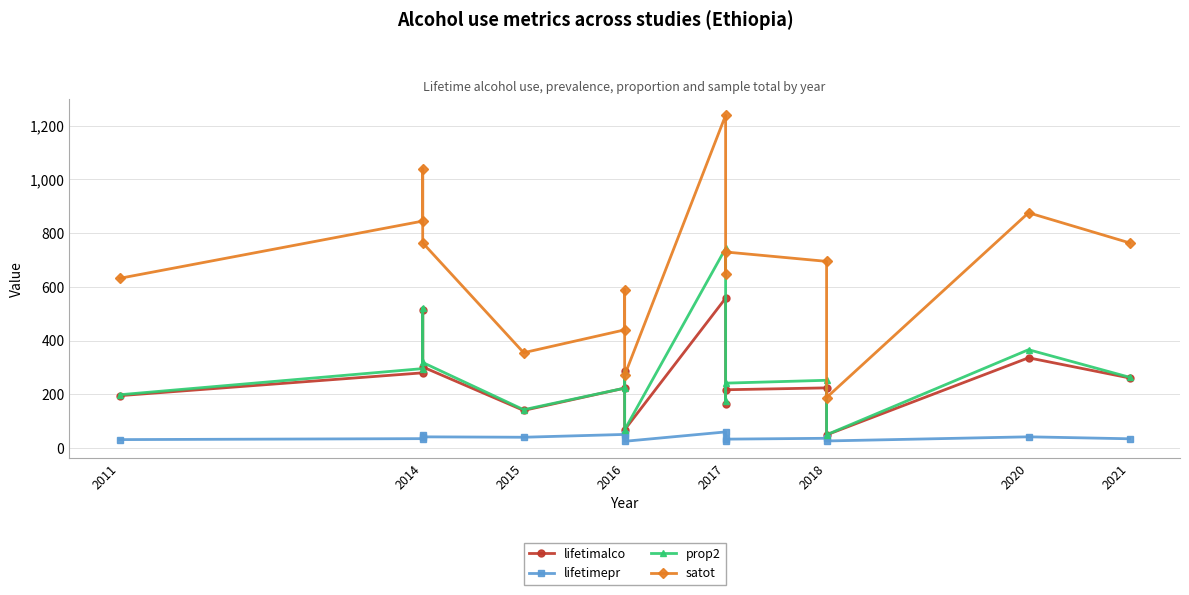

What is the difference between the highest and lowest values at 2014?

810.0